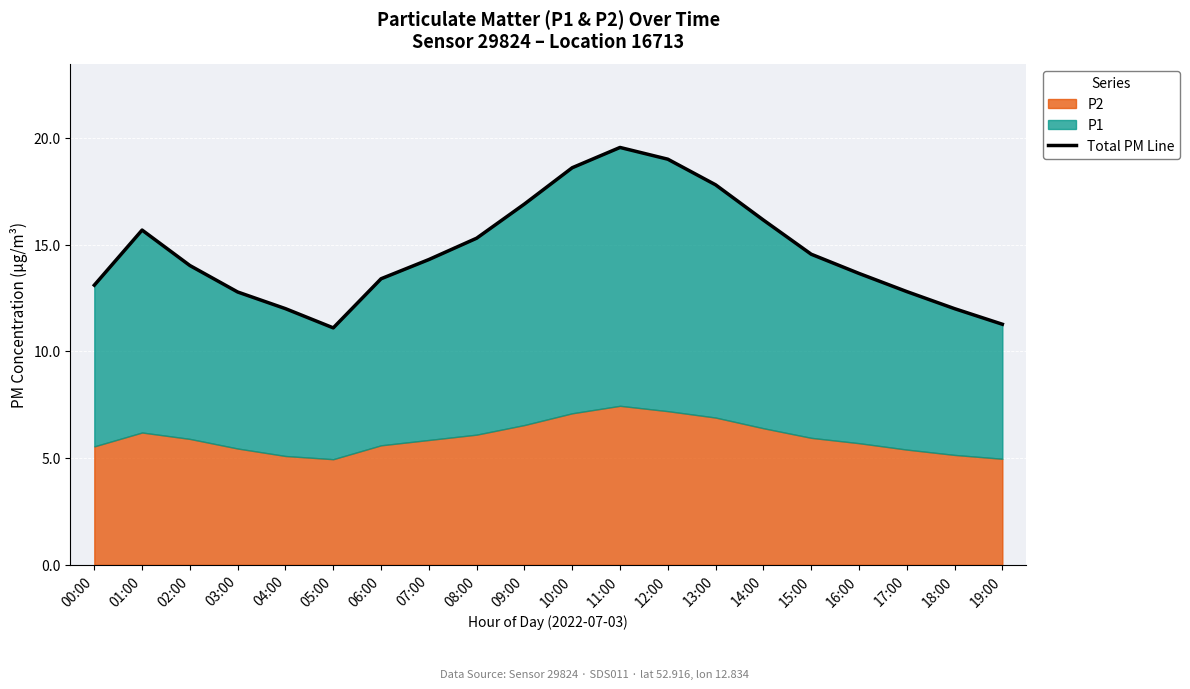

Where is the first local maximum?

01:00